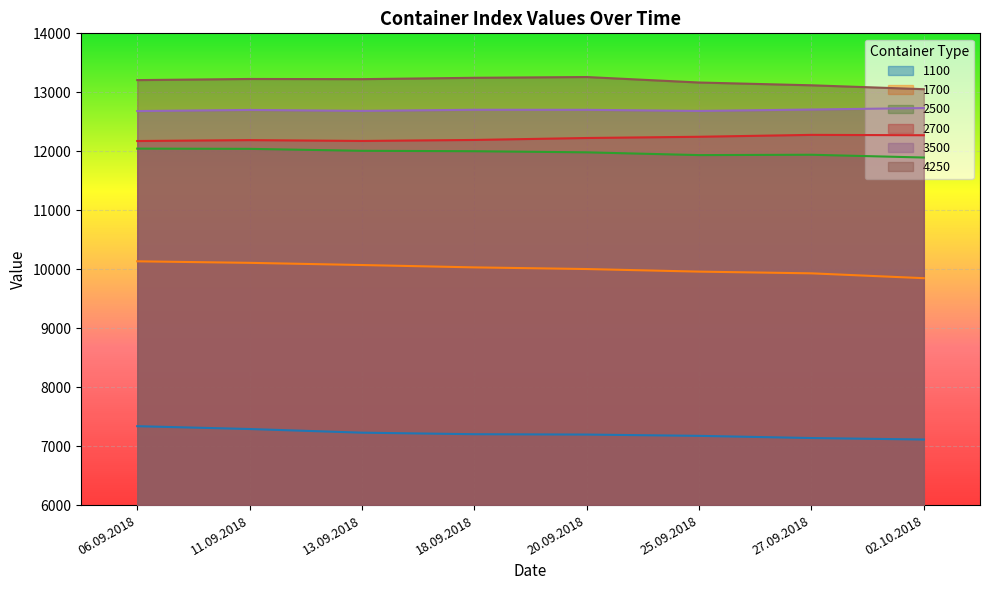

At which category is the sum across all series the highest?

06.09.2018